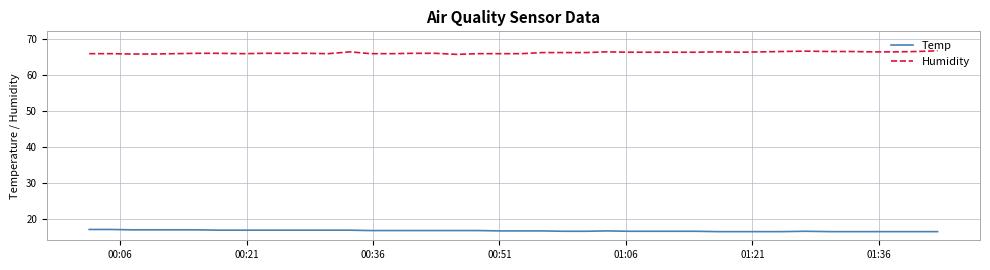

True or false: Humidity has more than 1 points higher than both neighbors.

True